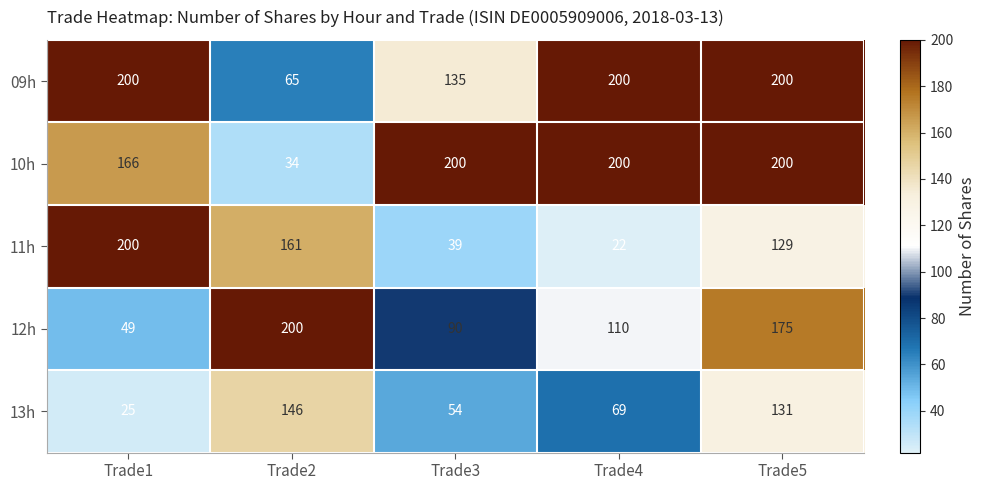

Which category has the lowest value in the 10h series?

Trade2